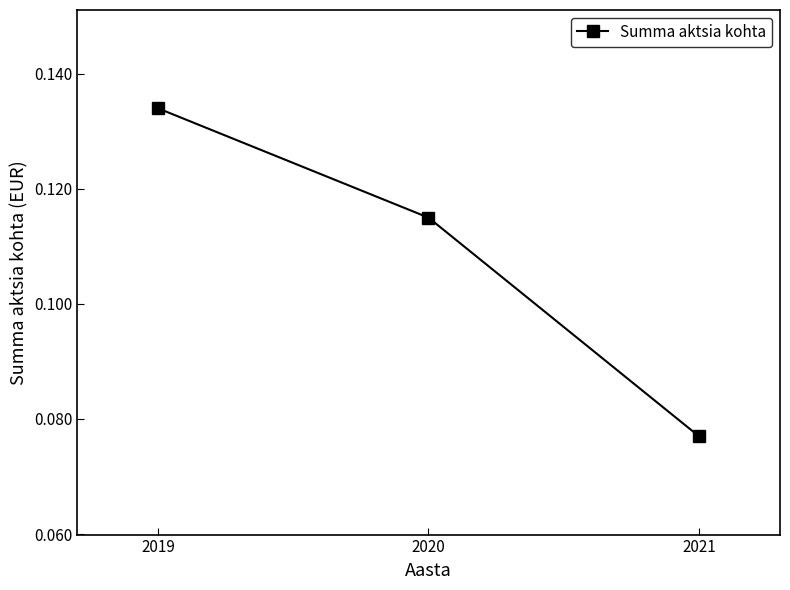

Which label corresponds to the smallest value in the chart?

2021